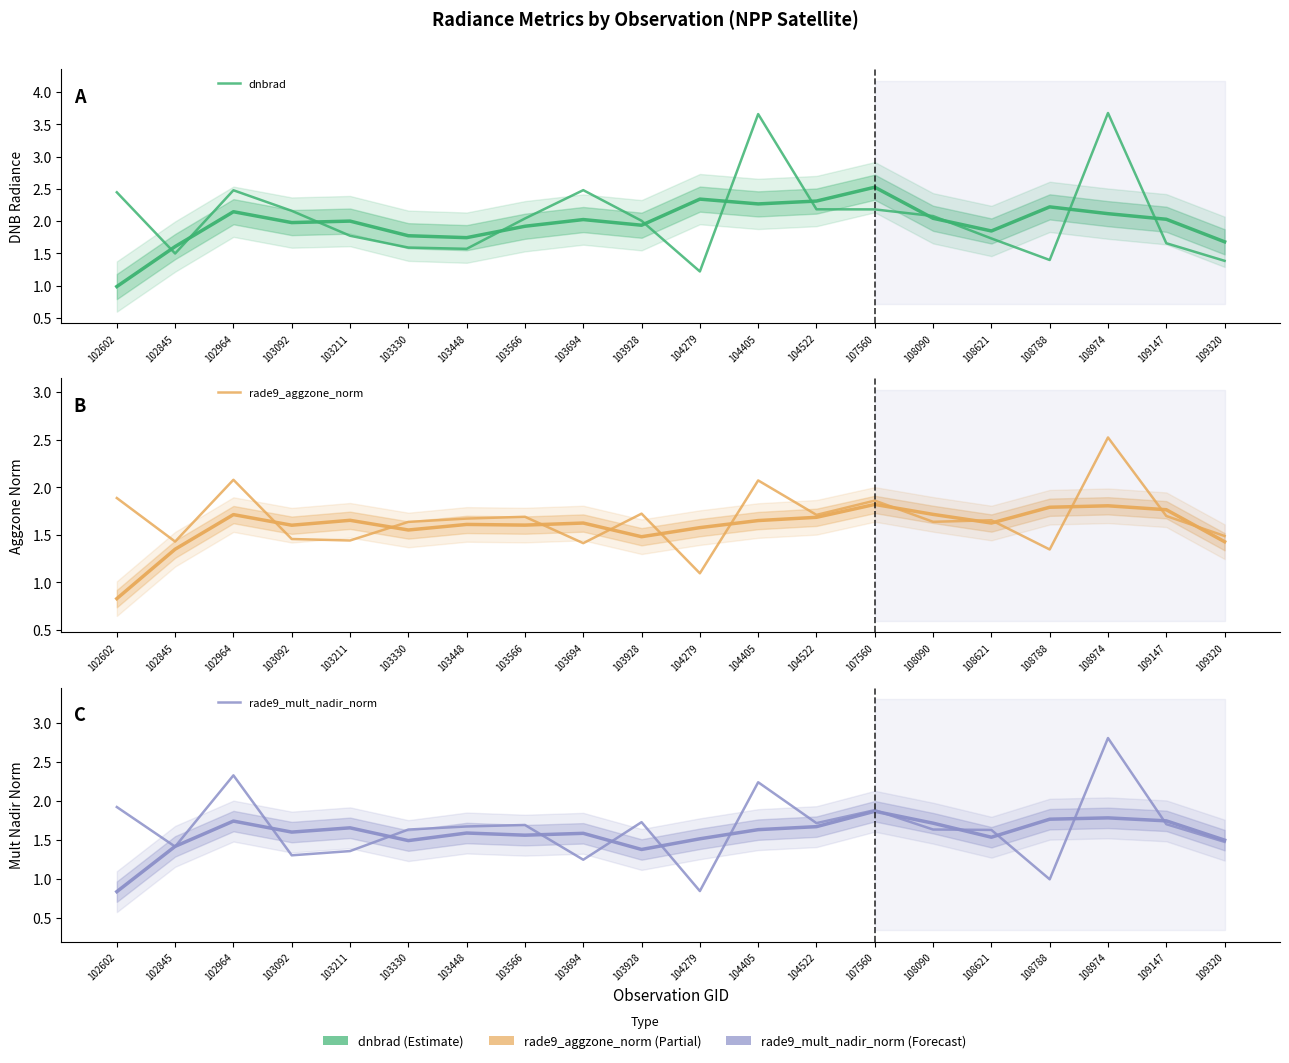

What is the total value across all series at 108090?

5.3